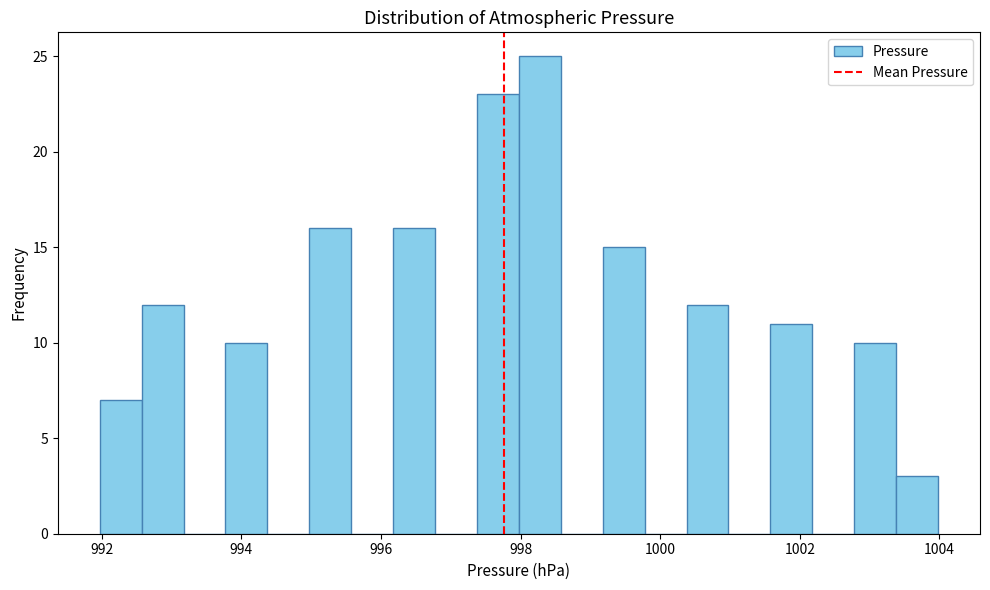

Read against the x-axis, roughly where is the centre of the tallest bar?

998.2